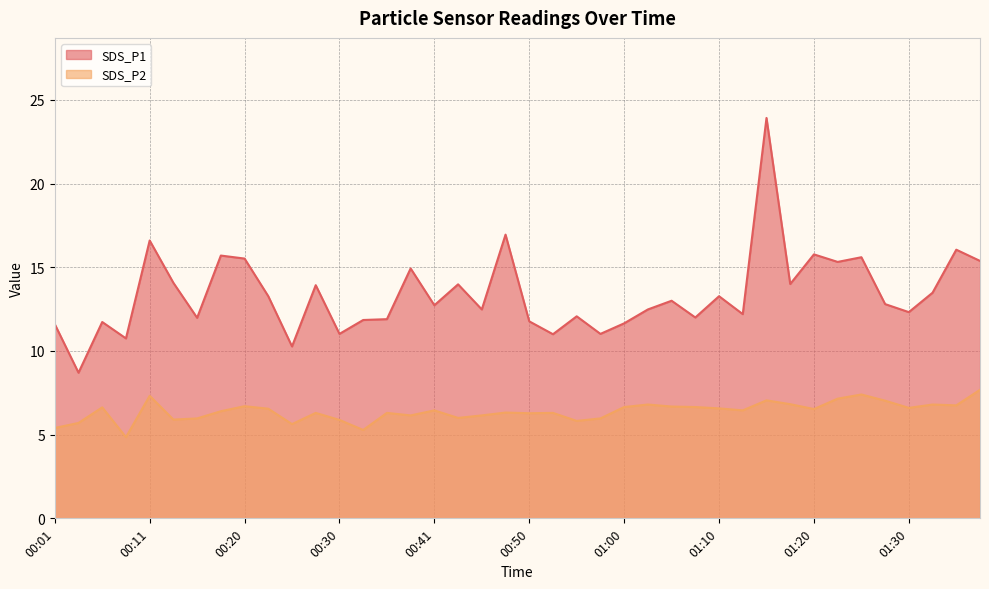

At which label is SDS_P1 closest to 16?

01:35